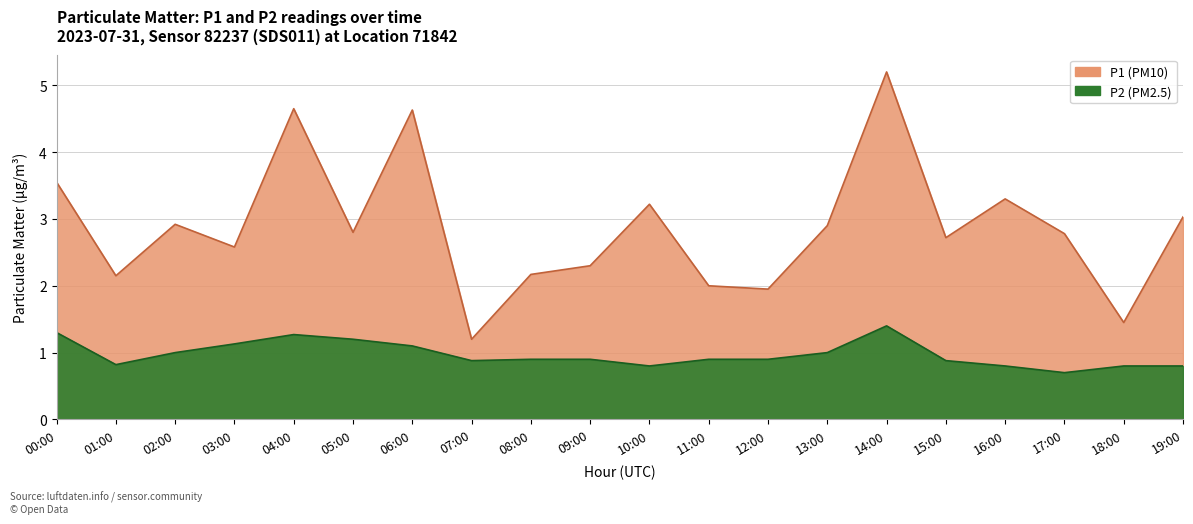

Reading left to right, list all the values displayed in this chart.

P1: 3.5	2.1	2.9	2.6	4.7	2.8	4.6	1.2	2.2	2.3	3.2	2.0	1.9	2.9	5.2	2.7	3.3	2.8	1.4	3.0
P2: 1.3	0.8	1.0	1.1	1.3	1.2	1.1	0.9	0.9	0.9	0.8	0.9	0.9	1.0	1.4	0.9	0.8	0.7	0.8	0.8